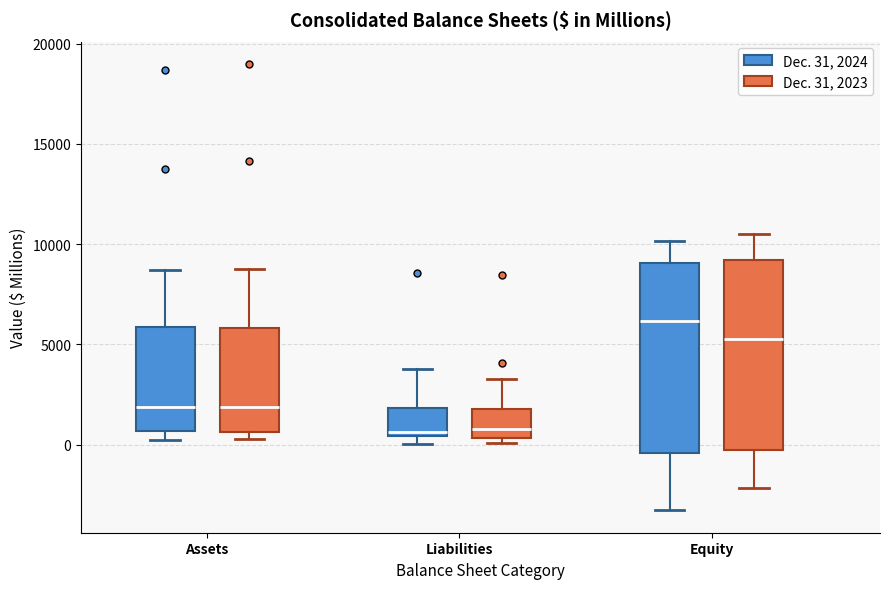

Reading left to right, transcribe this box plot: for each box, give where its median line is, the range the box spans, and where its two whiskers end, as read against the y-axis. The values are not printed on the chart, so give them approximately, as read against the axis.

Assets (Dec. 31, 2024): median 2000, box 500 to 6000, whiskers 0 to 8500
Assets (Dec. 31, 2023): median 2000, box 500 to 6000, whiskers 500 (just below the box's lower edge) to 9000
Liabilities (Dec. 31, 2024): median 500 (just above the box's lower edge), box 500 to 2000, whiskers 0 to 4000
Liabilities (Dec. 31, 2023): median 1000, box 500 to 2000, whiskers 0 to 3500
Equity (Dec. 31, 2024): median 6000, box -500 to 9000, whiskers -3500 to 10000
Equity (Dec. 31, 2023): median 5500, box -500 to 9000, whiskers -2000 to 10500